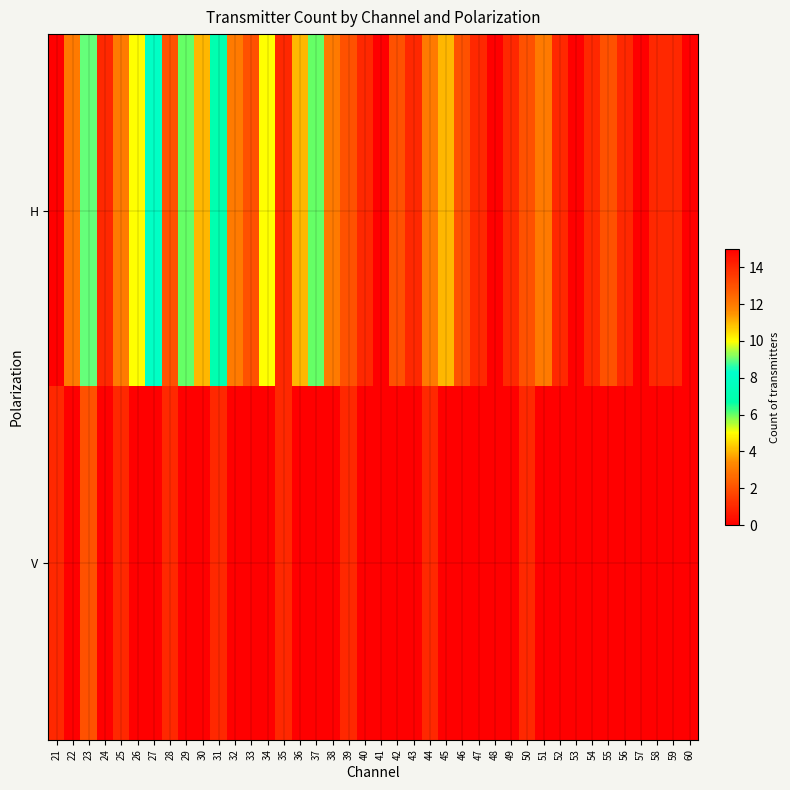

Reading right to left, list all the values displayed in this chart.

H: 60=0	59=1	58=1	57=0	56=1	55=2	54=1	53=0	52=1	51=3	50=2	49=1	48=0	47=1	46=2	45=4	44=3	43=1	42=2	41=0	40=1	39=2	38=3	37=6	36=4	35=1	34=5	33=2	32=3	31=7	30=4	29=6	28=2	27=8	26=5	25=3	24=1	23=9	22=12	21=15
V: 60=0	59=0	58=0	57=0	56=0	55=0	54=0	53=0	52=0	51=0	50=1	49=0	48=0	47=0	46=0	45=0	44=1	43=0	42=0	41=0	40=0	39=1	38=0	37=0	36=0	35=1	34=0	33=0	32=0	31=1	30=0	29=0	28=1	27=0	26=0	25=1	24=0	23=2	22=0	21=1